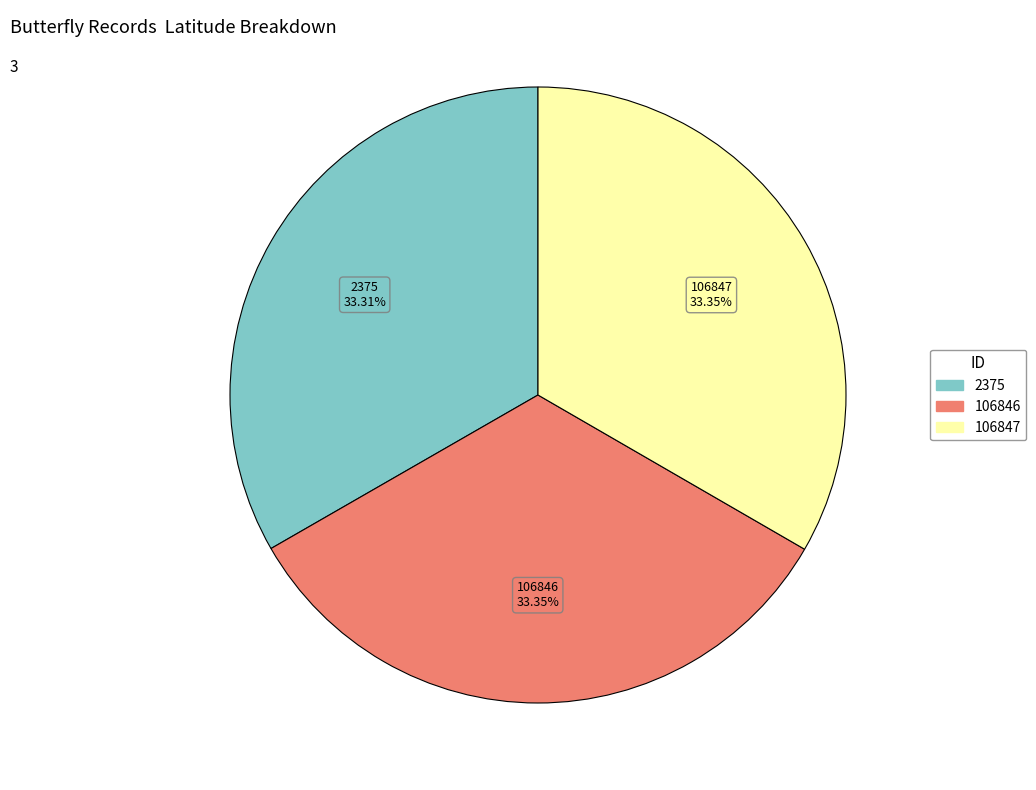

Does 106847 account for over 50% of the chart?

No